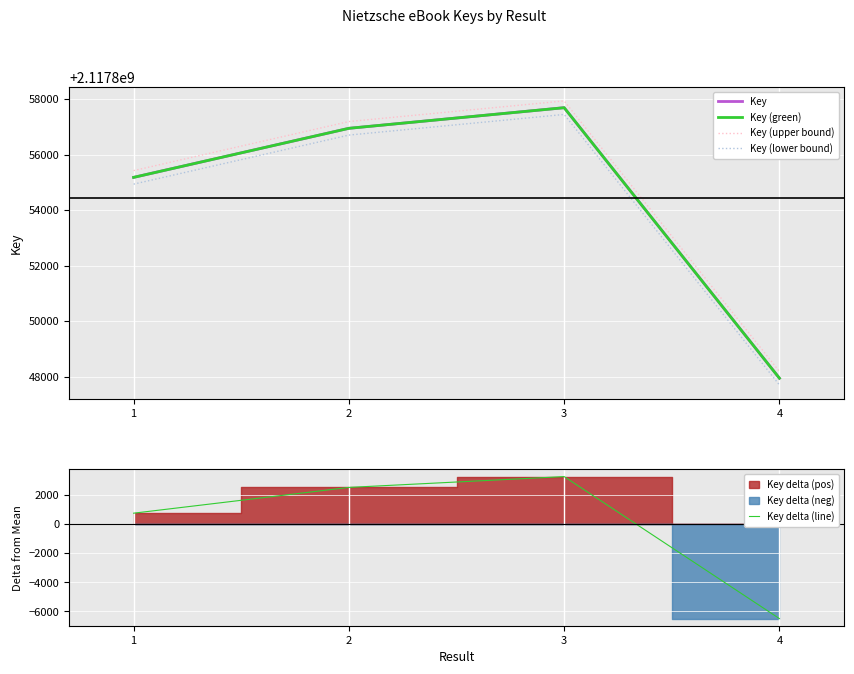

True or false: Key (upper bound) has a value of 1086017574.8 at 3.

False